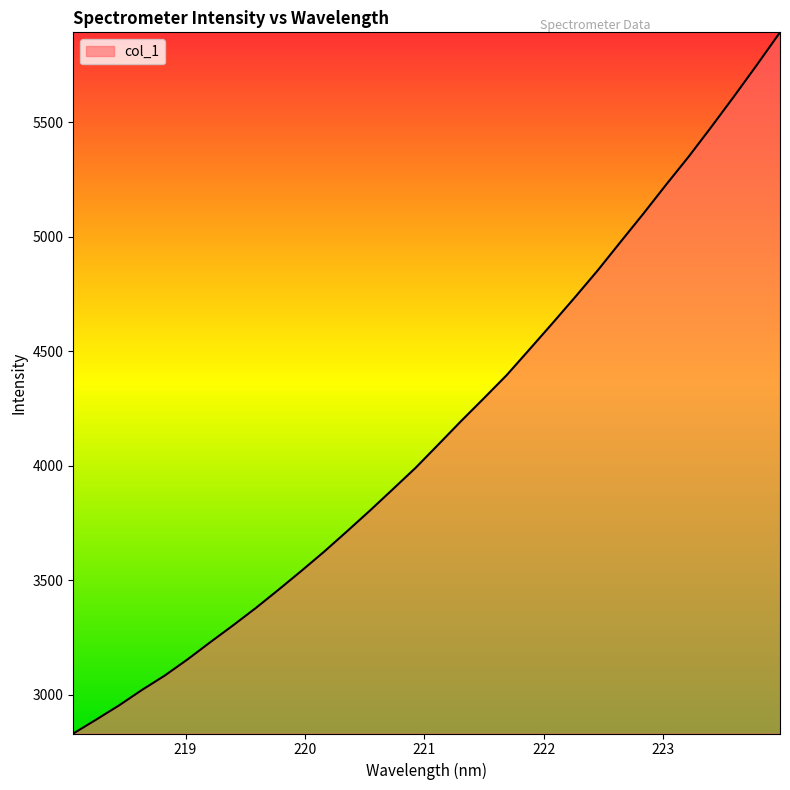

What is the maximum value shown in the chart?

5893.3